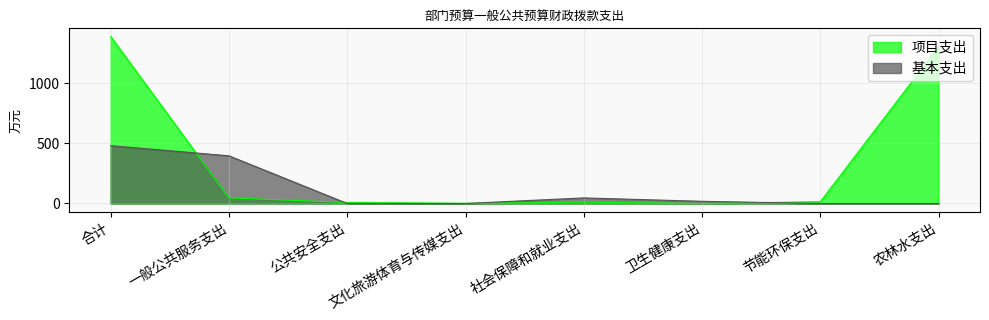

True or false: 项目支出 has more than 0 points higher than both neighbors.

True